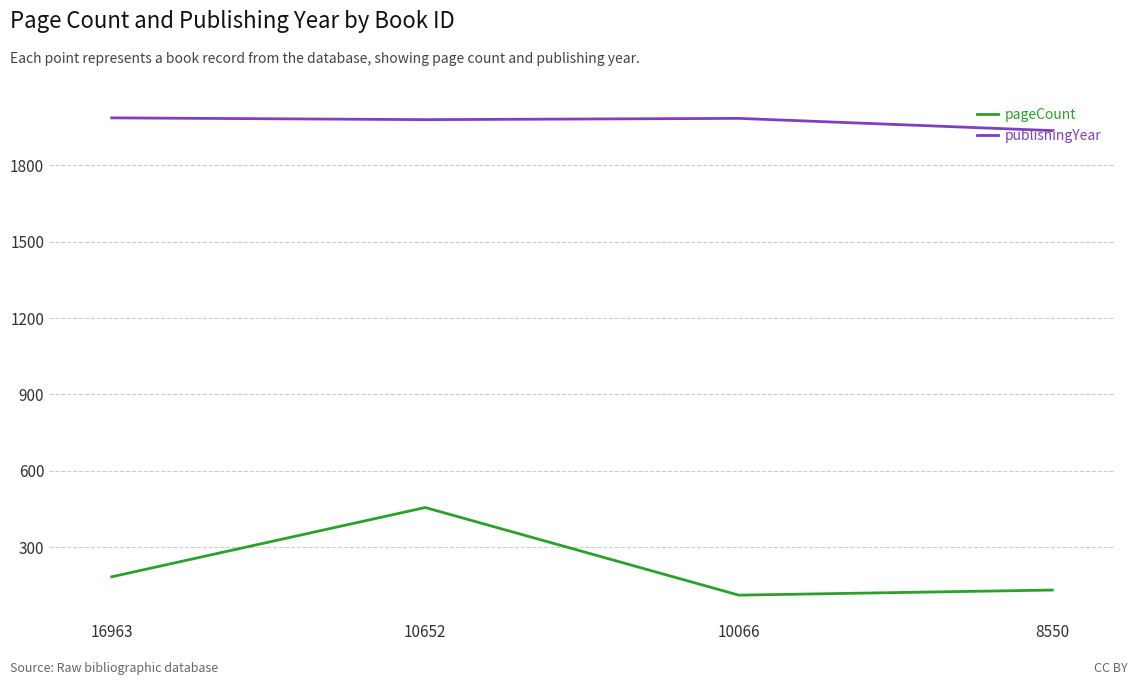

The pageCount series shows 747 at 10652. True or false?

False